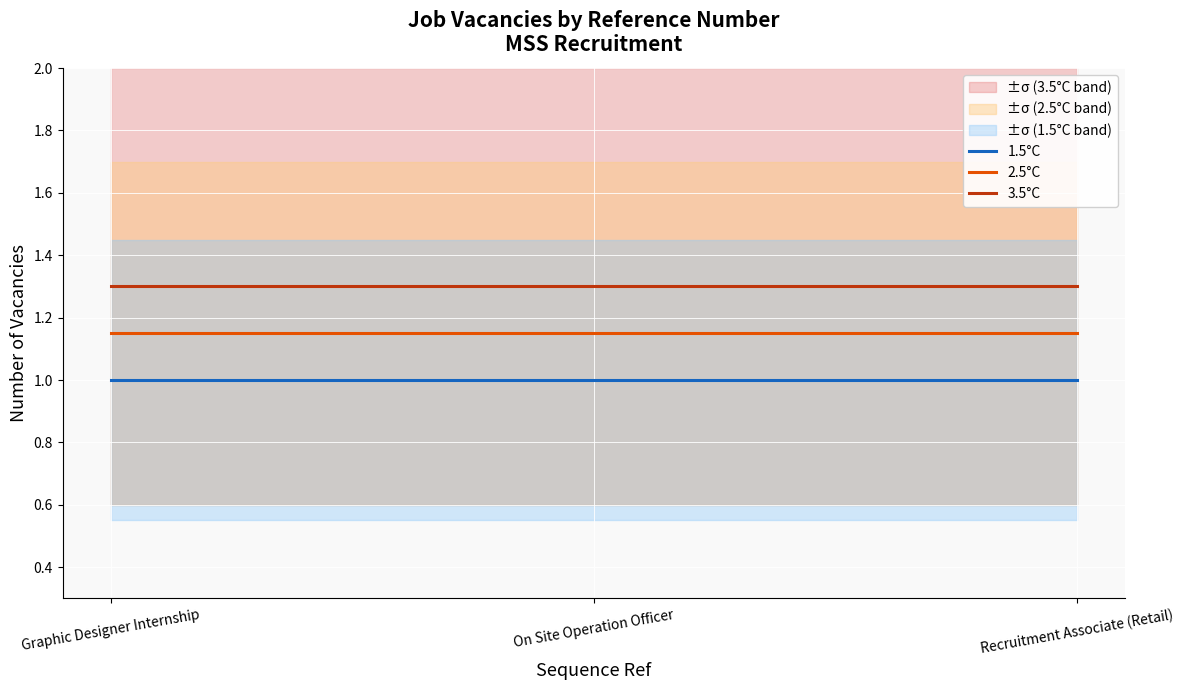

The value of 2.5°C at On Site Operation Officer is 1.9. True or false?

False